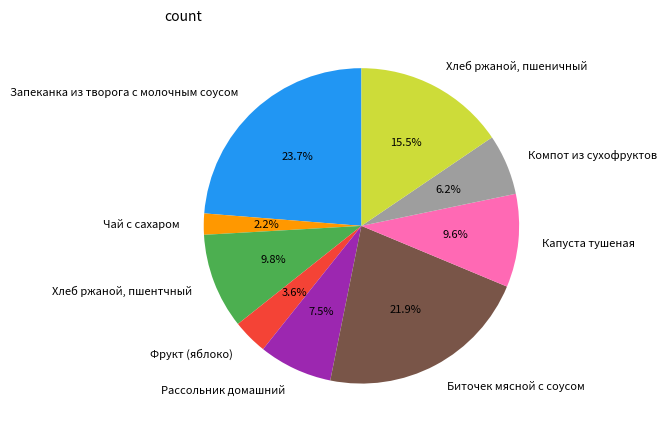

The Запеканка из творога с молочным соусом slice represents 24% of the pie. True or false?

True